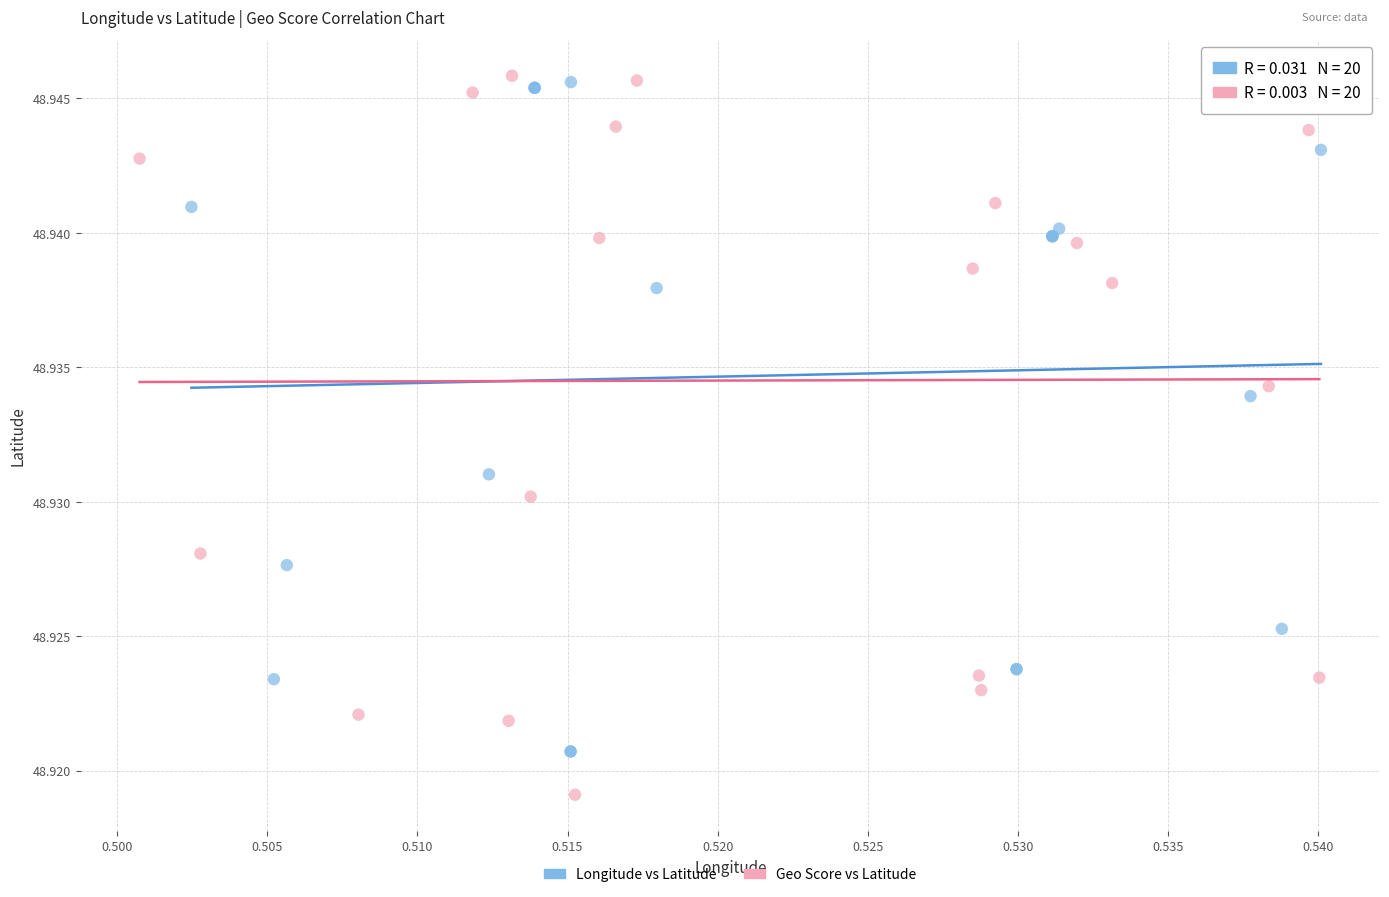

What are all the series names shown in the legend?

Longitude vs Latitude, Geo Score vs Latitude